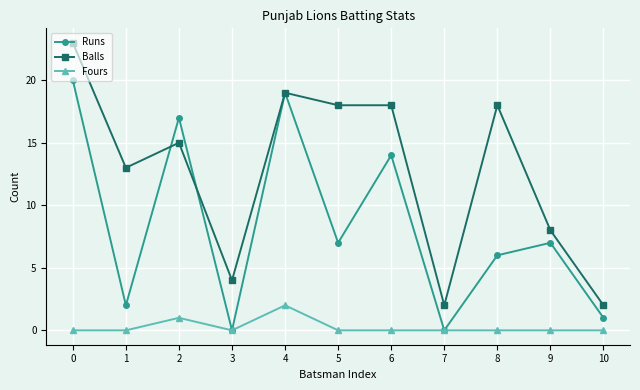

Which series changed the most between 3 and 9?

Runs